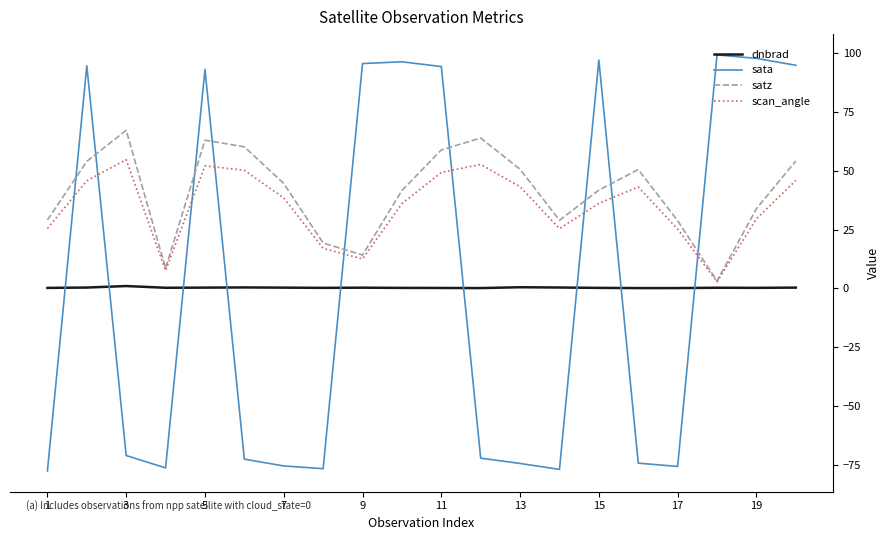

What is the maximum value for sata?

99.3